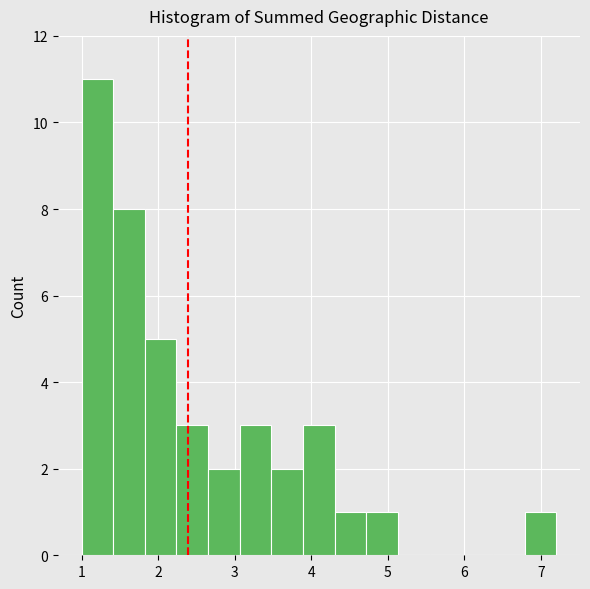

Reading left to right, transcribe this chart: for each bar, give the range it covers on the x-axis and its height. Neither the bar edges nor the heights are printed on the chart, so give them approximately, as read against the axes.

1.0 to 1.4: 11
1.4 to 1.8: 8
1.8 to 2.2: 5
2.2 to 2.7: 3
2.7 to 3.1: 2
3.1 to 3.5: 3
3.5 to 3.9: 2
3.9 to 4.3: 3
4.3 to 4.7: 1
4.7 to 5.1: 1
5.1 to 5.5: 0
5.5 to 6.0: 0
6.0 to 6.4: 0
6.4 to 6.8: 0
6.8 to 7.2: 1